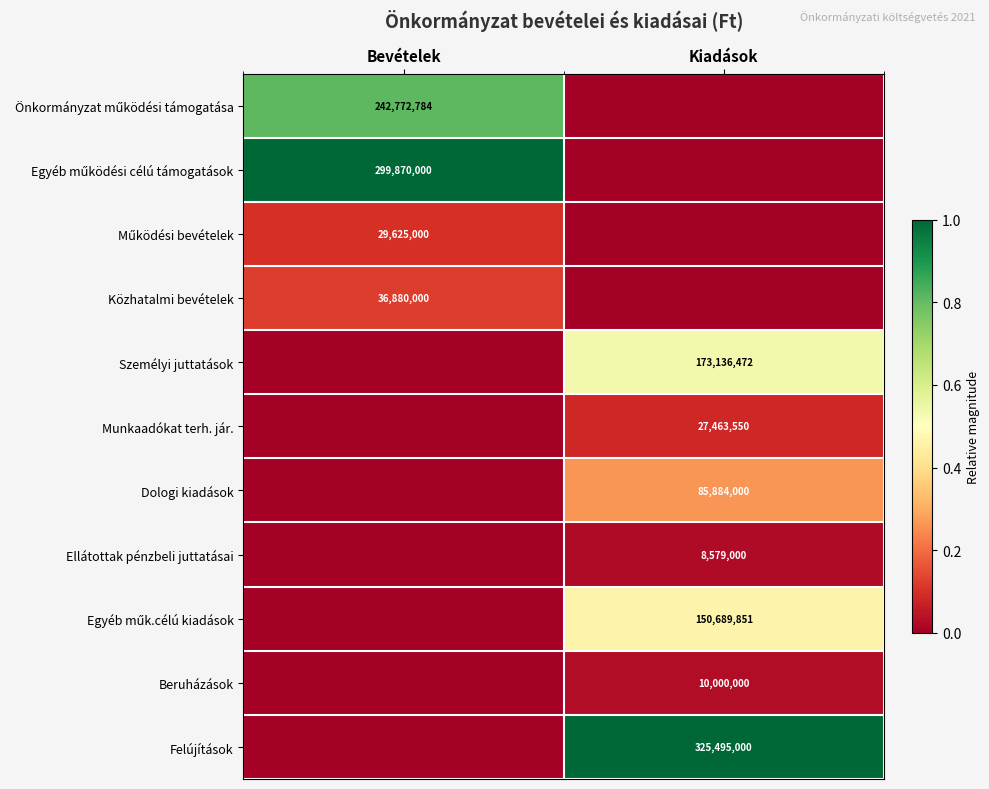

Is the value of Munkaadókat terh. jár. at Kiadások greater than the value of Dologi kiadások at Kiadások?

No